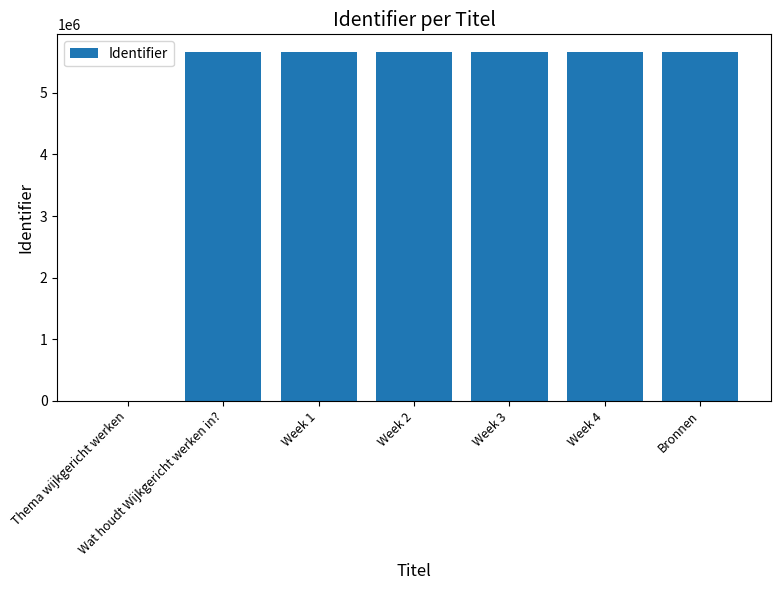

The value at Wat houdt Wijkgericht werken in? is 9234291. True or false?

False